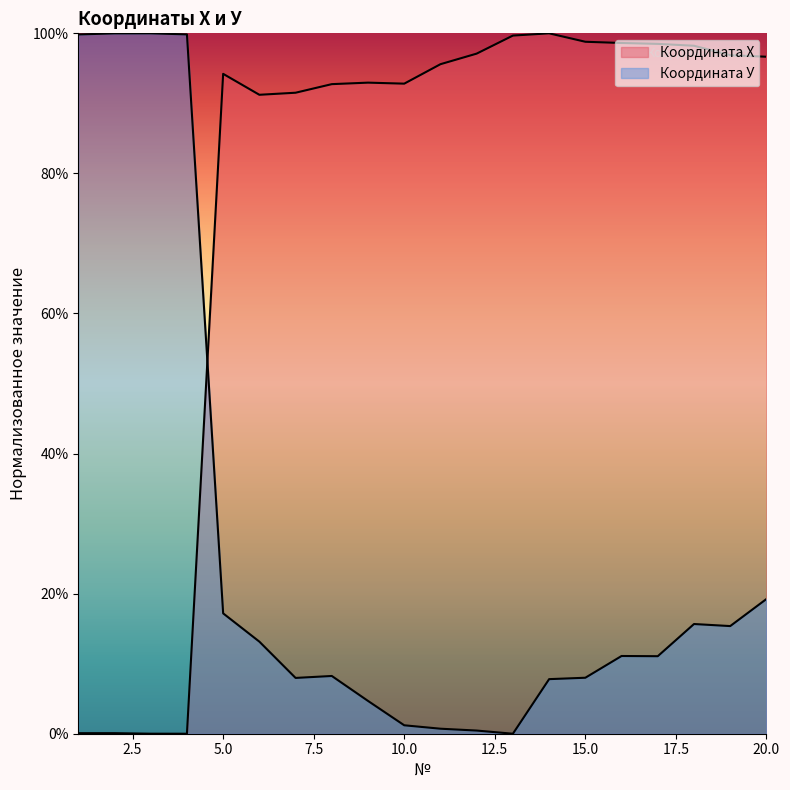

True or false: Координата У has more than 1 interior local peaks.

True